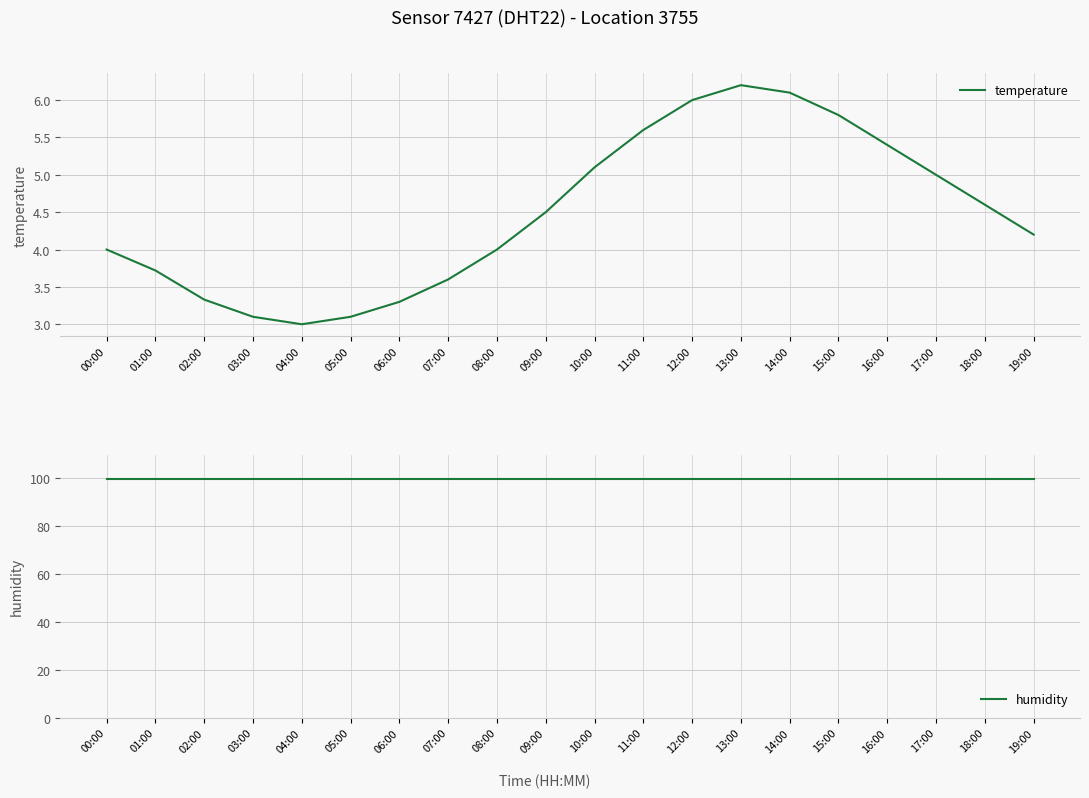

True or false: temperature and humidity cross at least once.

False